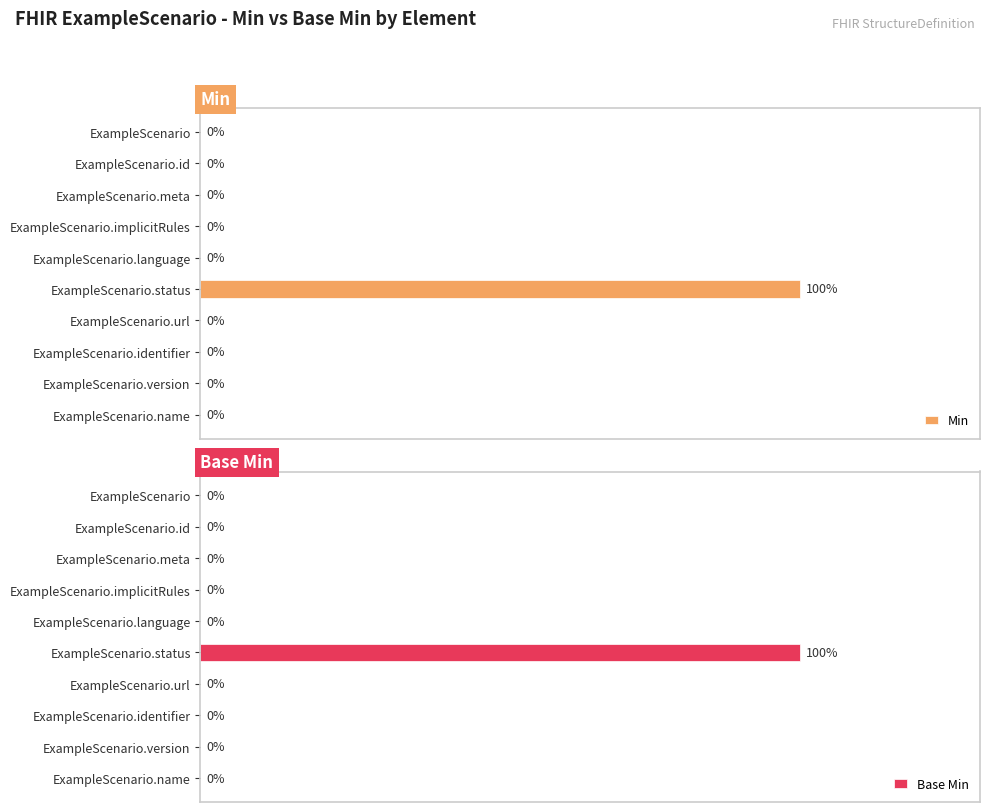

Count the number of categories in the chart.

10